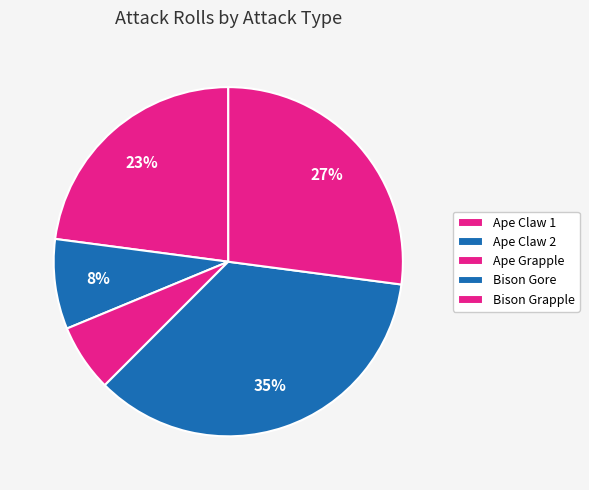

Count the number of slices in the pie.

5